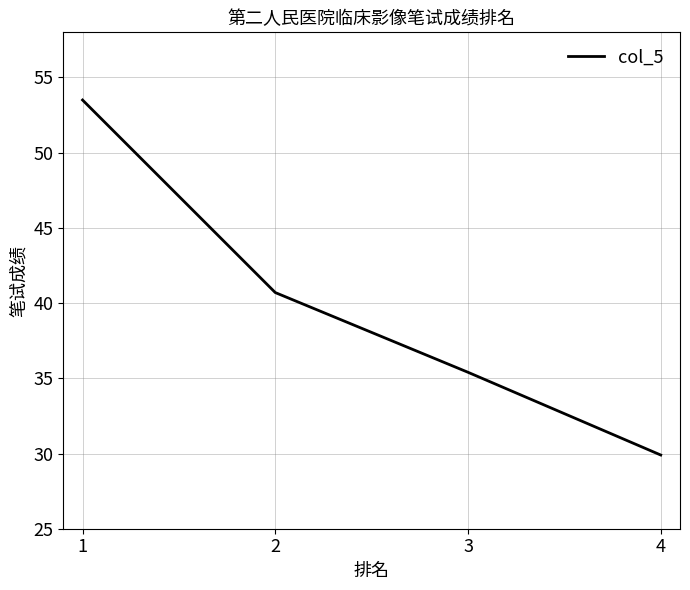

The value at 3 is 22.6. True or false?

False